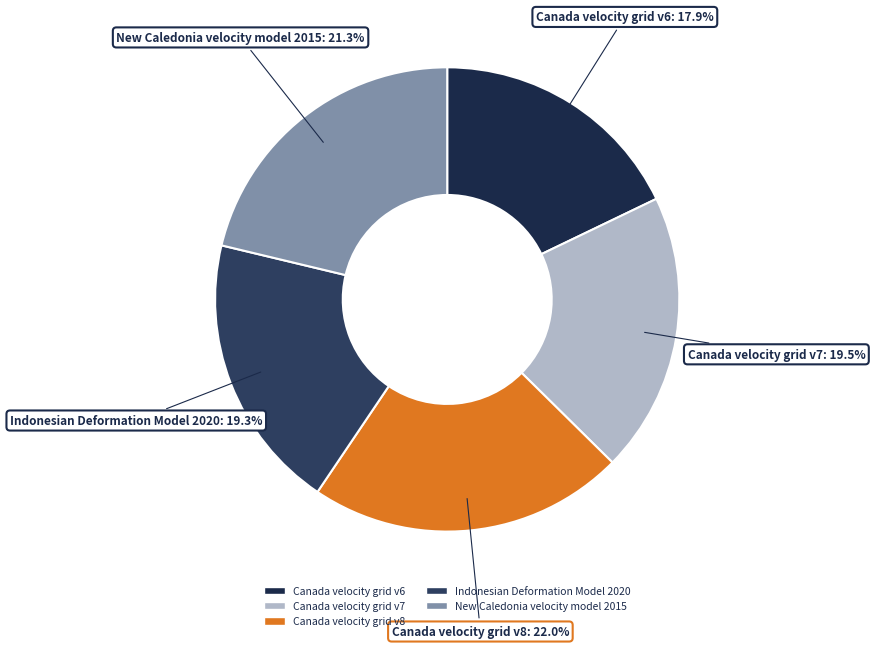

What is the smallest slice in the pie chart?

Canada velocity grid v6